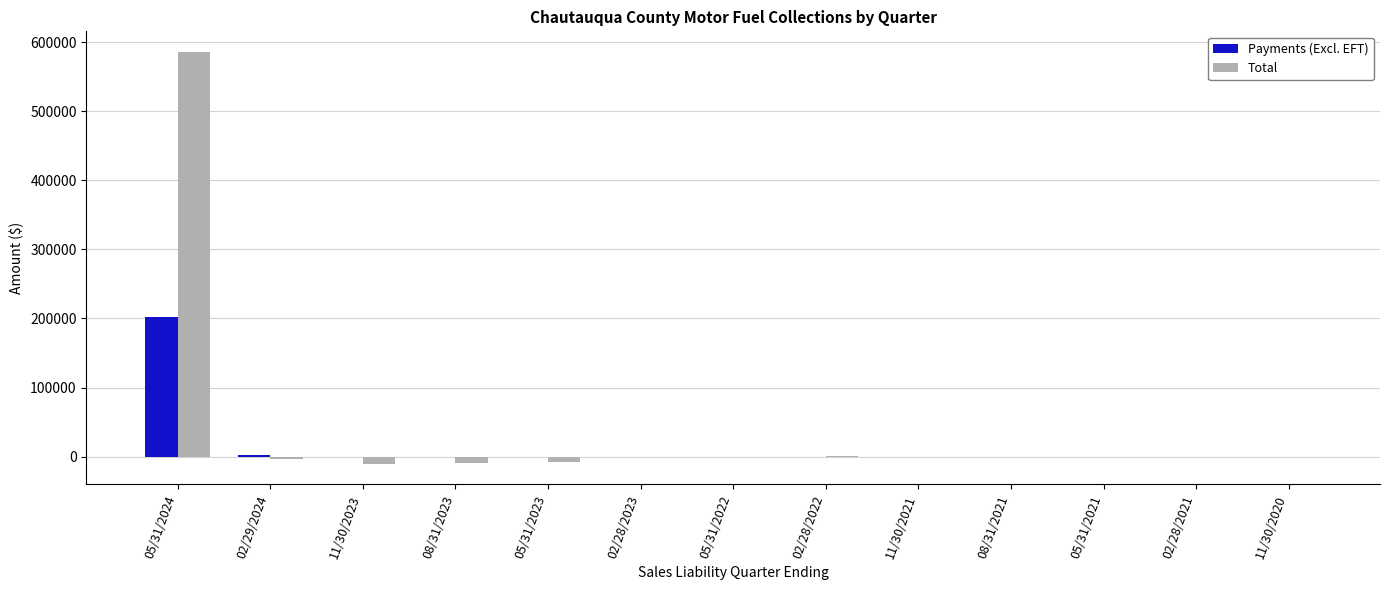

What is the greatest value displayed?

585746.7